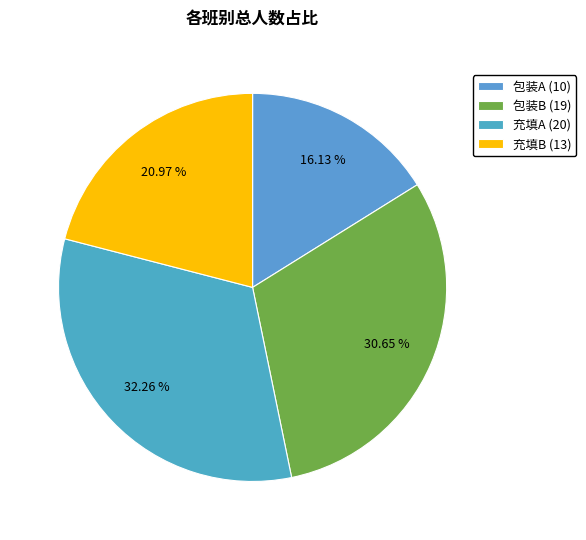

What percentage is NOT represented by 包装B?

69.4%